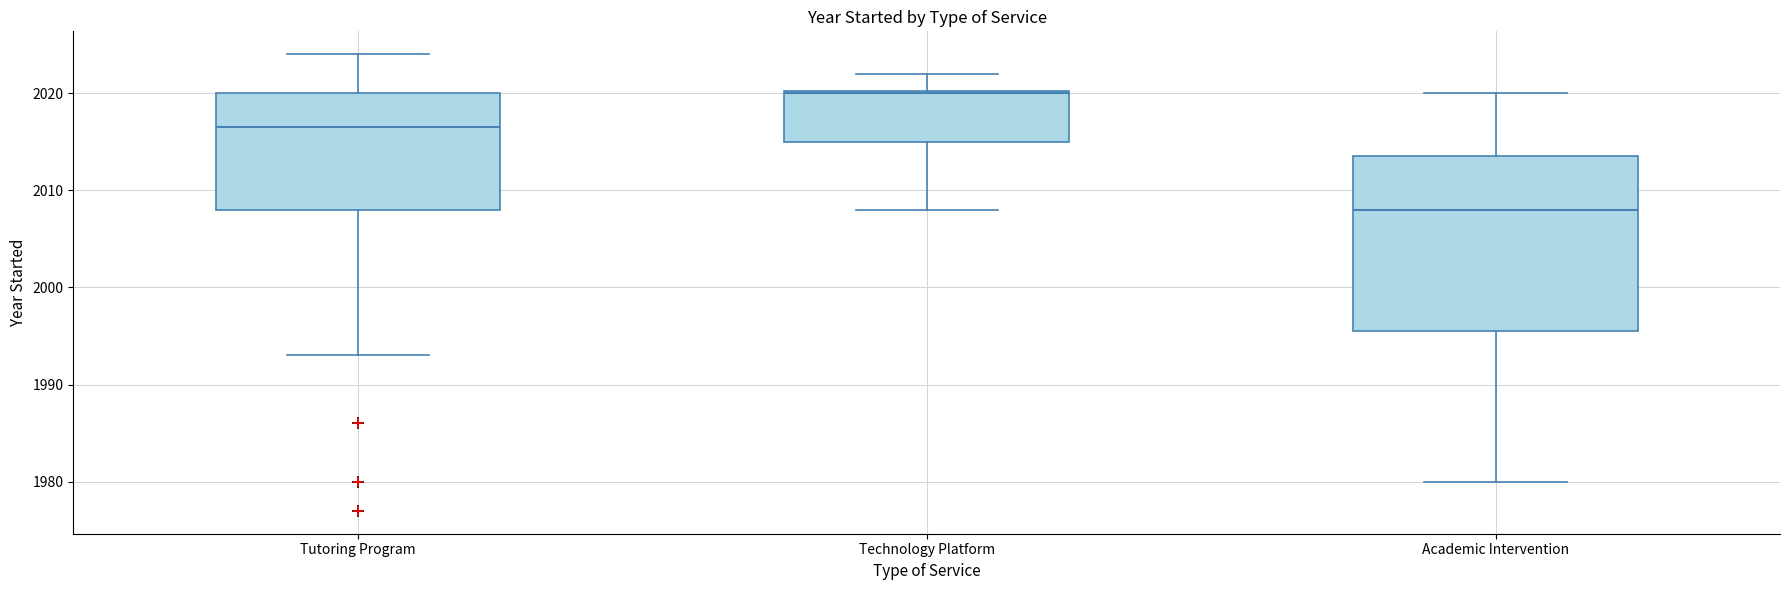

Reading left to right, transcribe this box plot: for each box, give where its median line is, the range the box spans, and where its two whiskers end, as read against the y-axis. The values are not printed on the chart, so give them approximately, as read against the axis.

Tutoring Program: median 2017, box 2008 to 2020, whiskers 1993 to 2024
Technology Platform: median 2020, box 2015 to 2020, whiskers 2008 to 2022
Academic Intervention: median 2008, box 1996 to 2014, whiskers 1980 to 2020